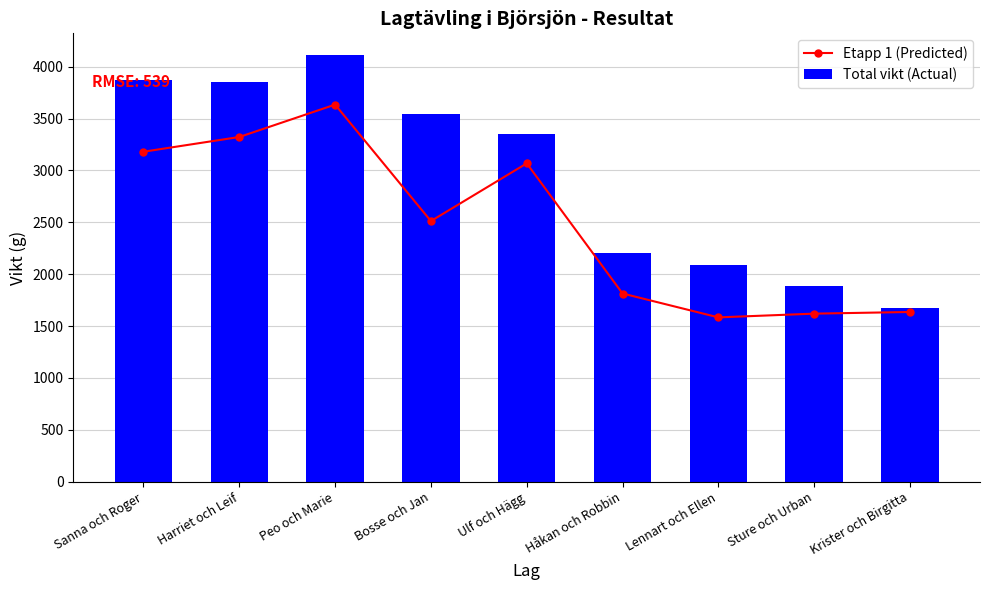

At which category is the sum across all series the highest?

Peo och Marie